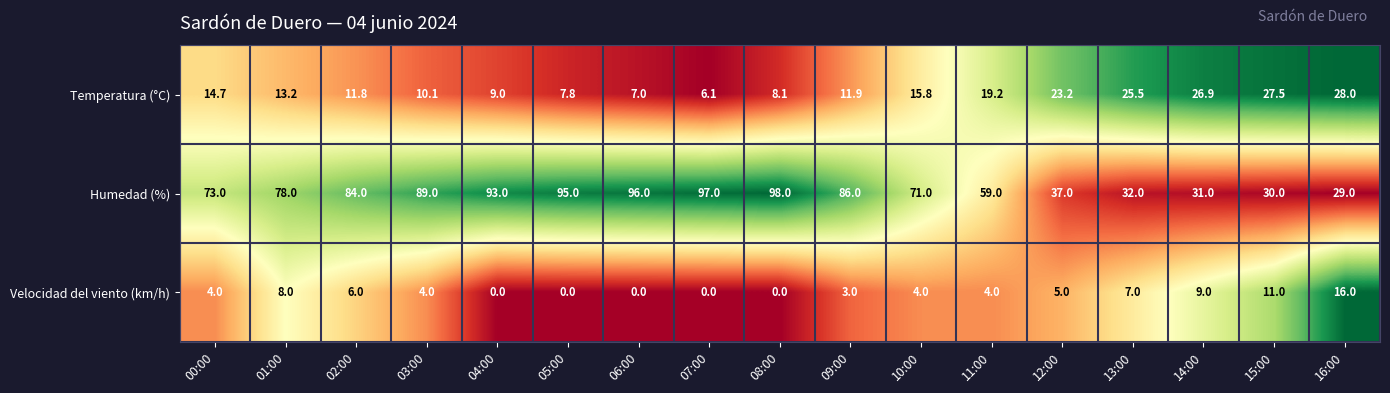

What is the minimum value for Temperatura (°C)?

6.1